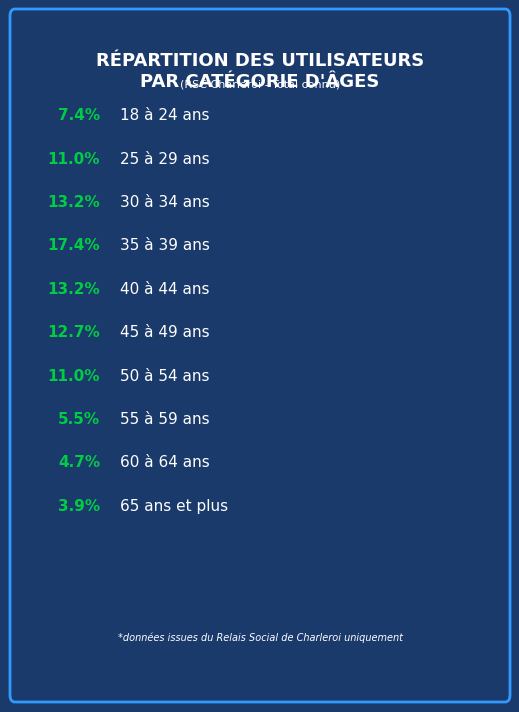

What percentage is the 55 à 59 ans slice, to the nearest percent?

6%